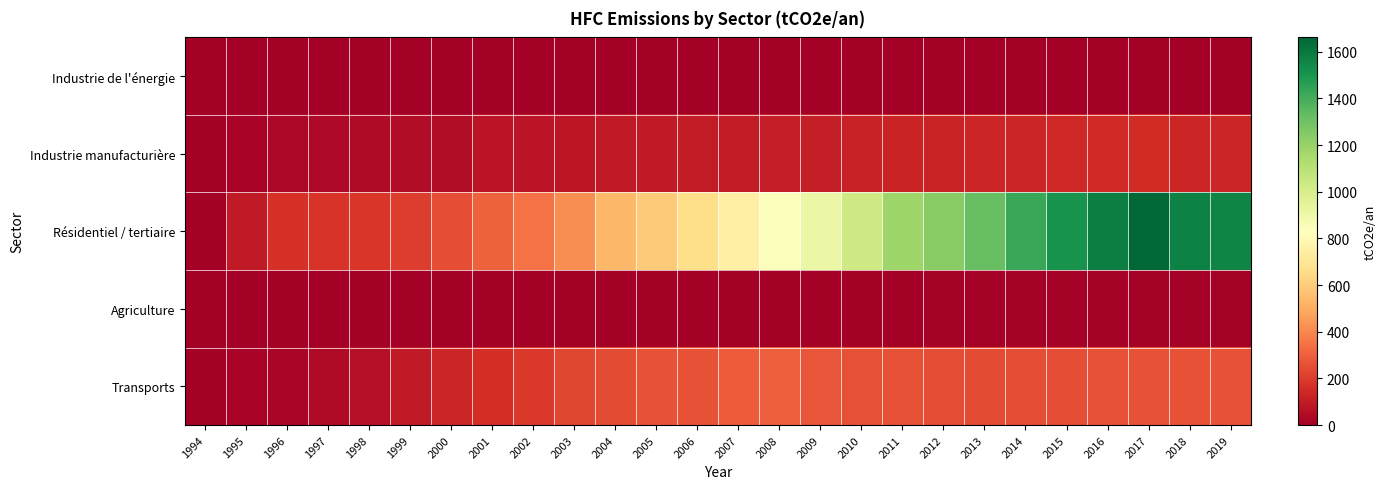

At 2016, list the series in order from largest to smallest.

Résidentiel / tertiaire, Transports, Industrie manufacturière, Agriculture, Industrie de l'énergie